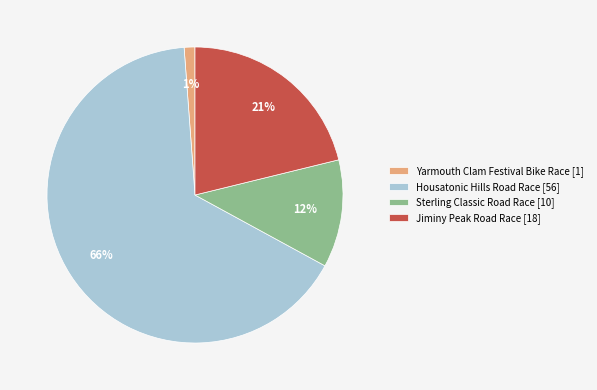

Does Sterling Classic Road Race represent more than half of the total?

No